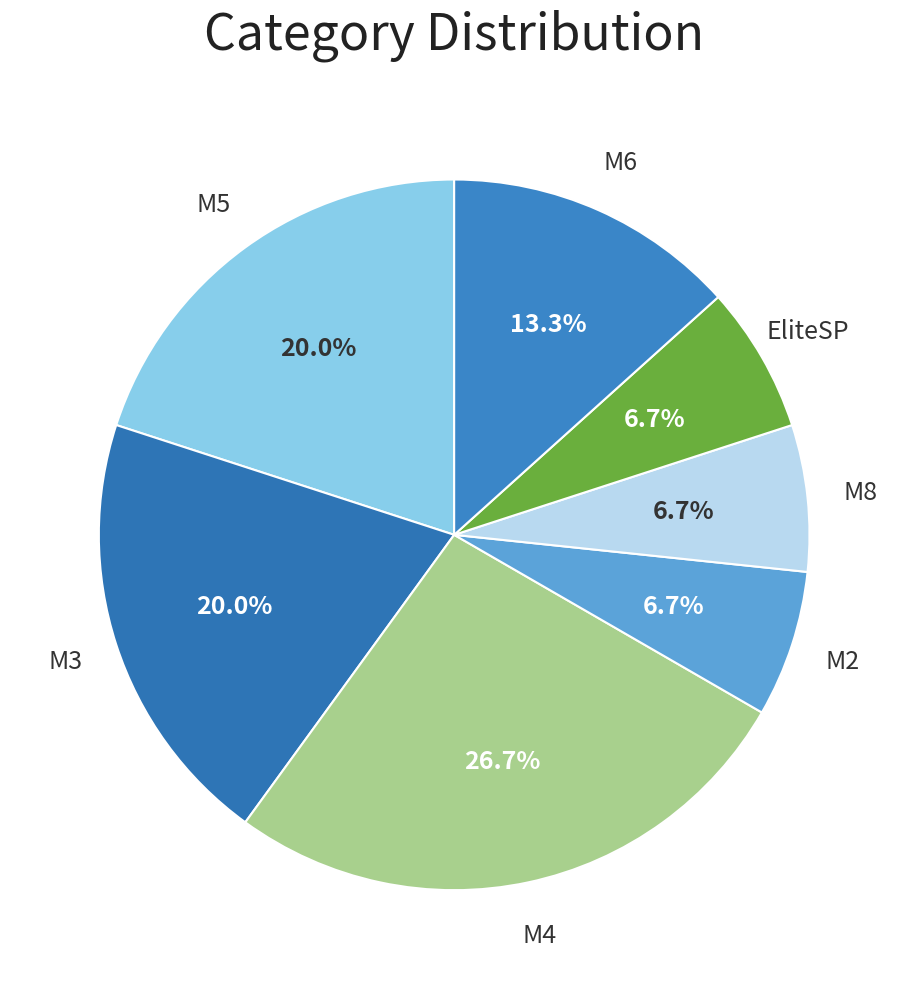

Between M4 and M2, which is larger?

M4